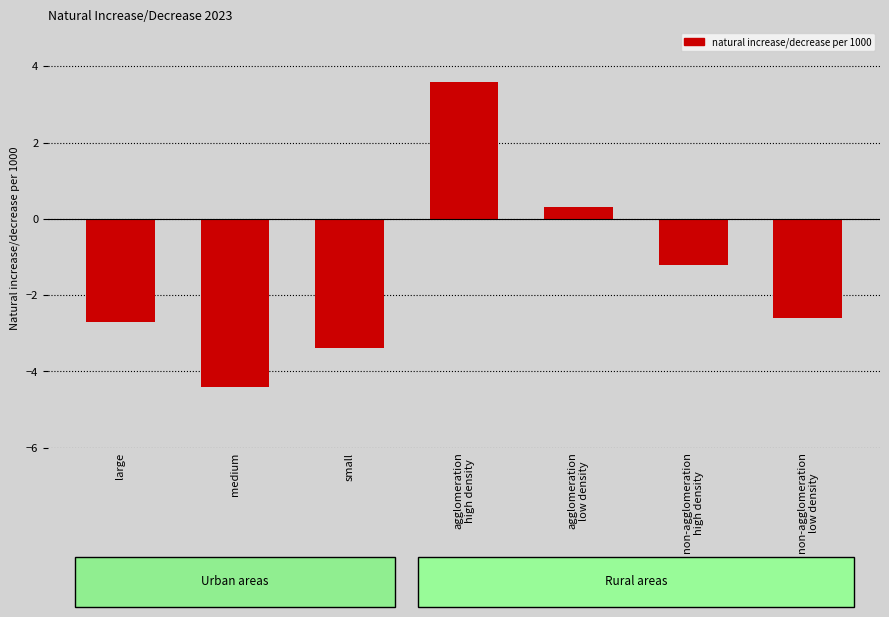

List the labels in order of value, largest first.

agglomeration
high density, agglomeration
low density, non-agglomeration
high density, non-agglomeration
low density, large, small, medium